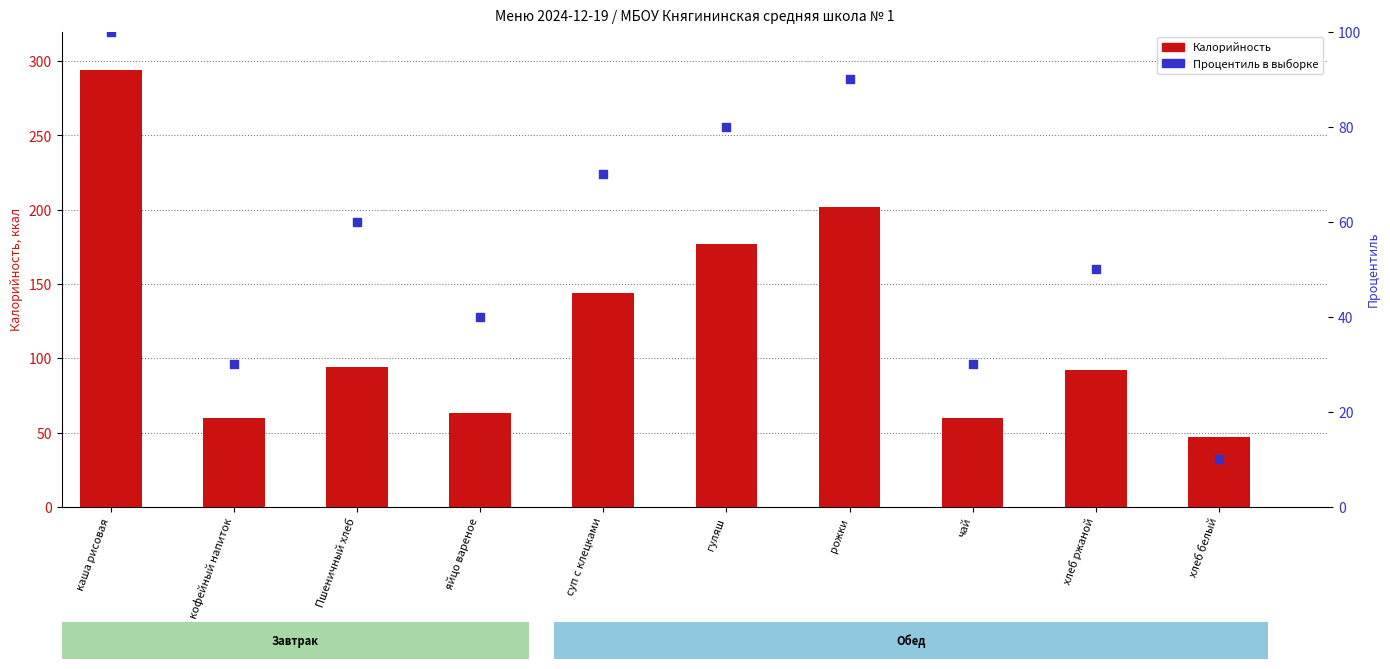

Which series has the largest Y range (max minus min)?

Калорийность